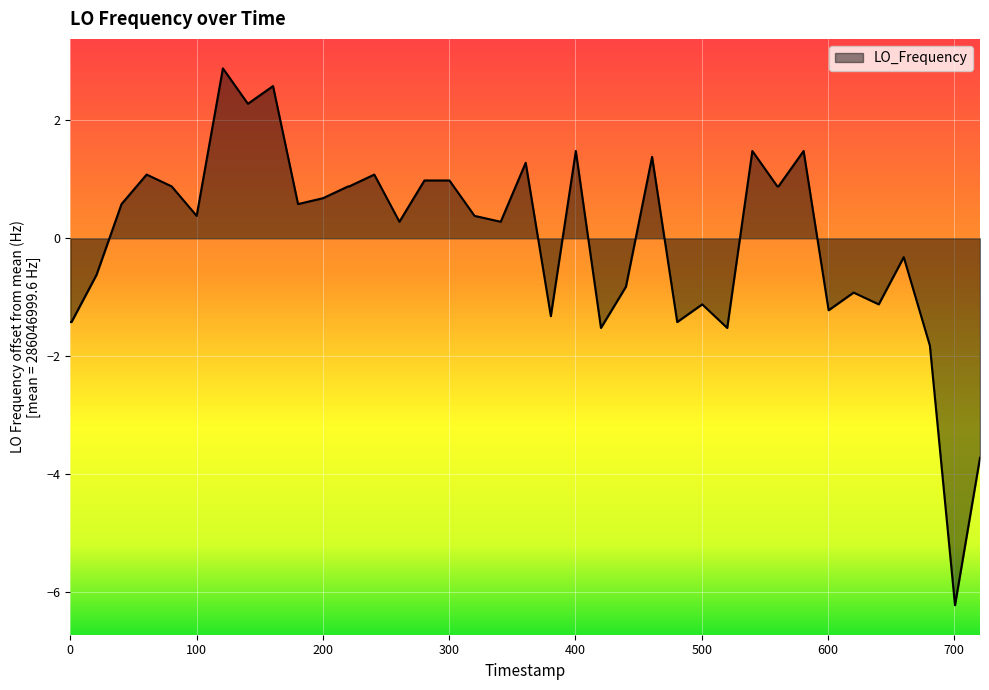

What is the maximum value shown in the chart?

2.9